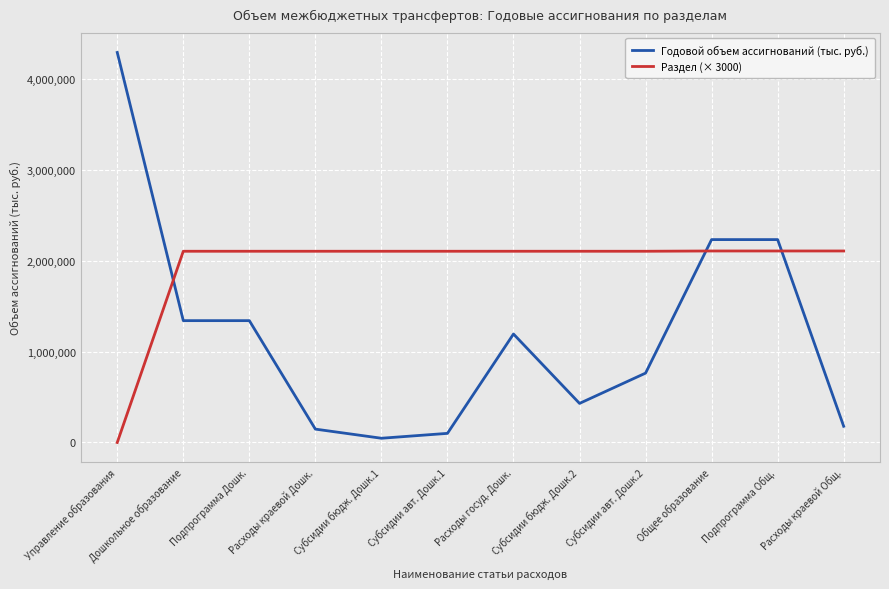

What is the maximum value shown in the chart?

4288999.4